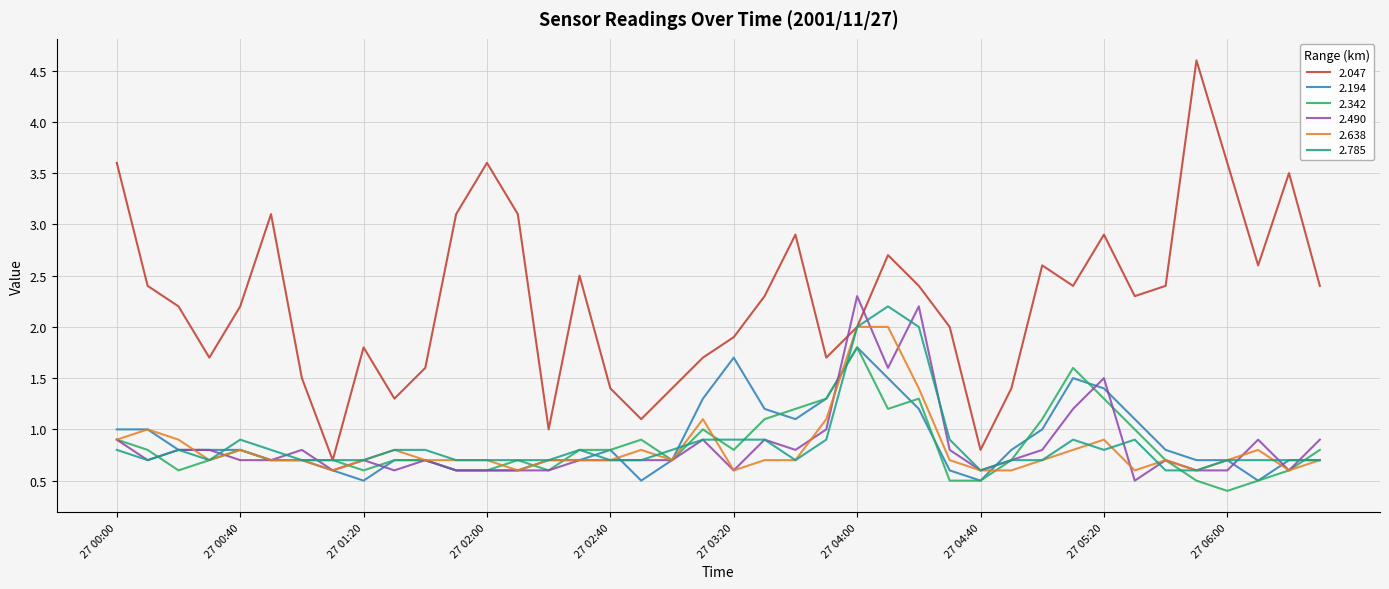

Which series has the widest spread of values?

2.047